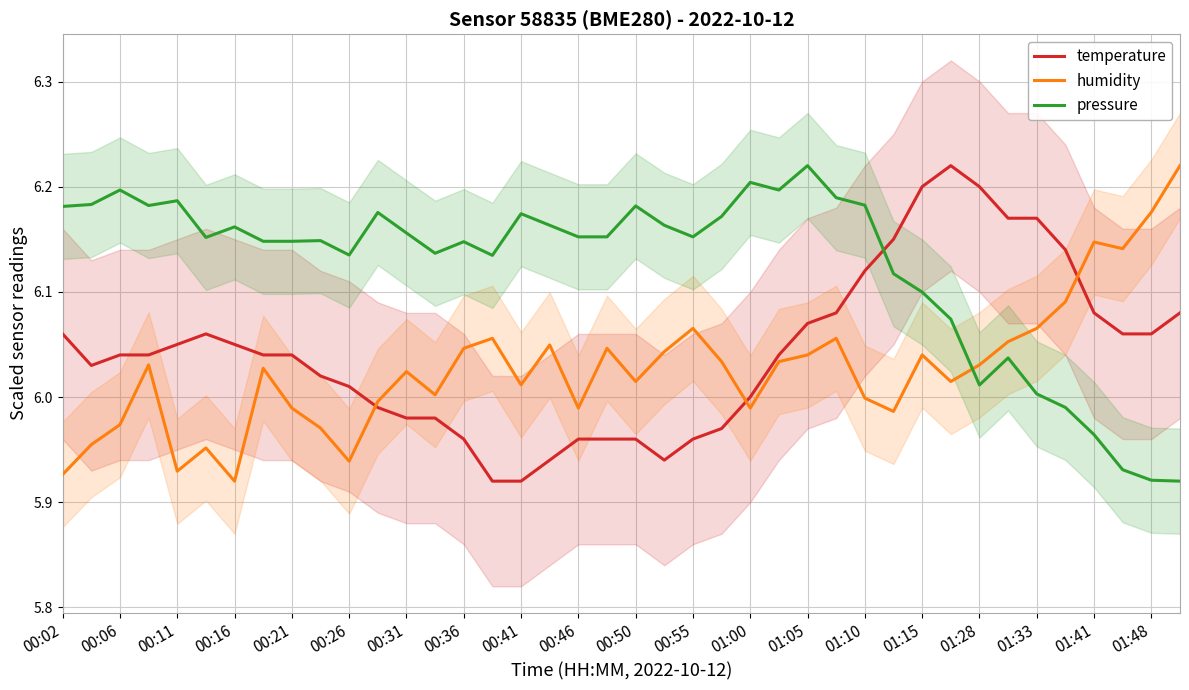

After their last crossing, which series has the higher values: humidity or temperature?

humidity